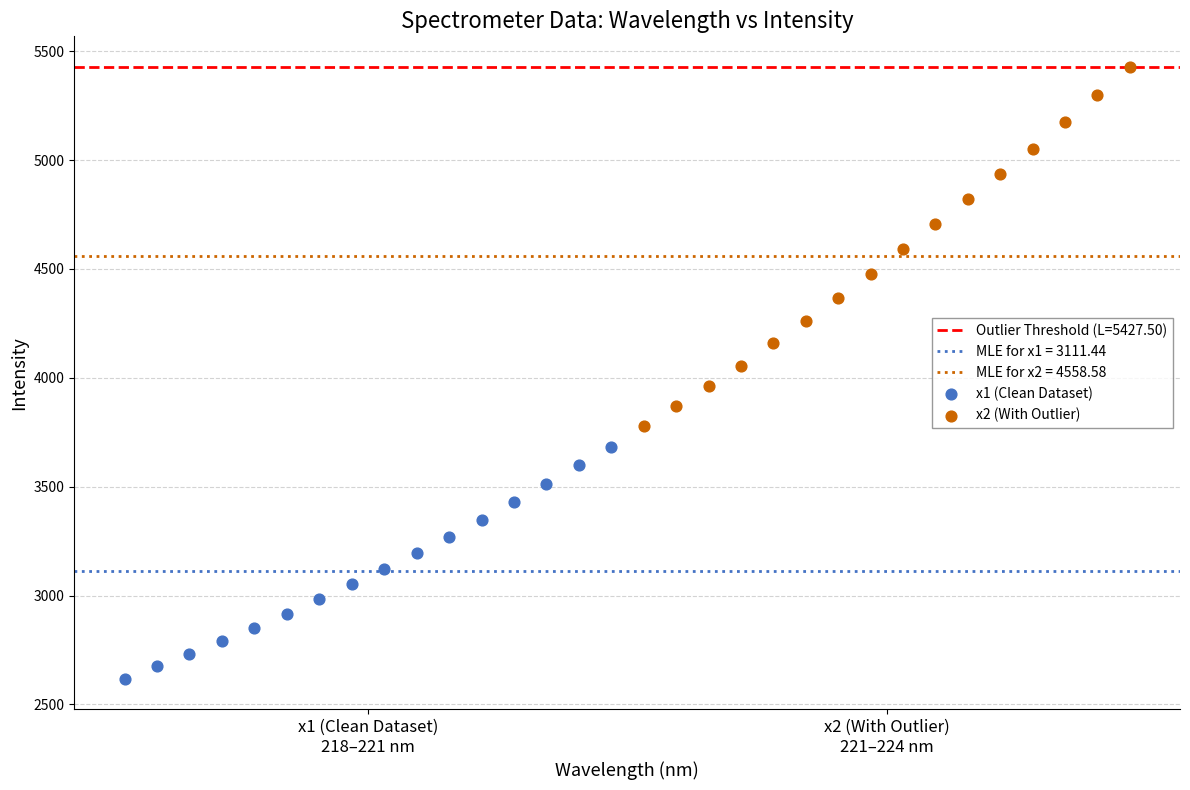

Which series contains the lowest Y value?

x1 (Clean Dataset)